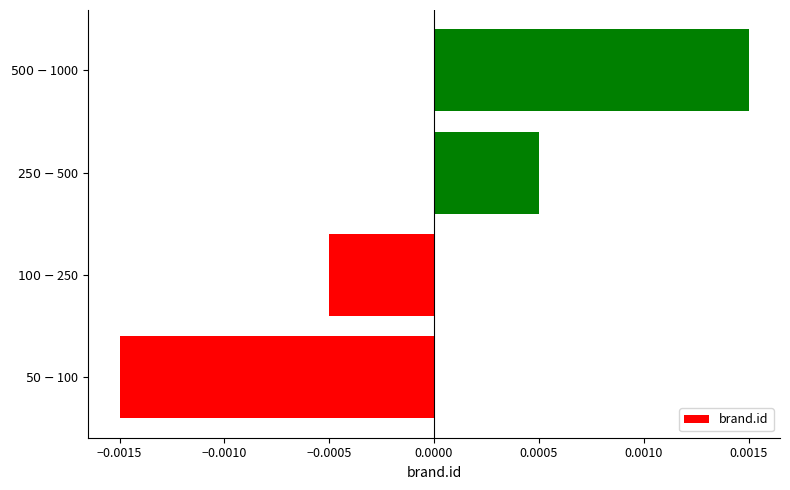

Count the values in the range 0 to 1.

2